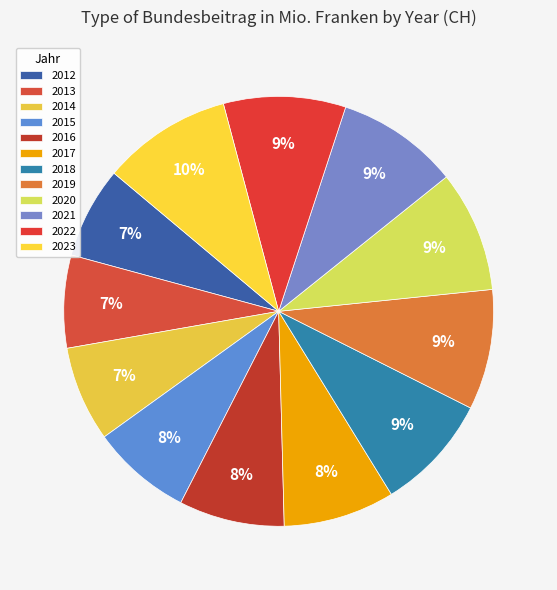

Does 2023 represent more than half of the total?

No